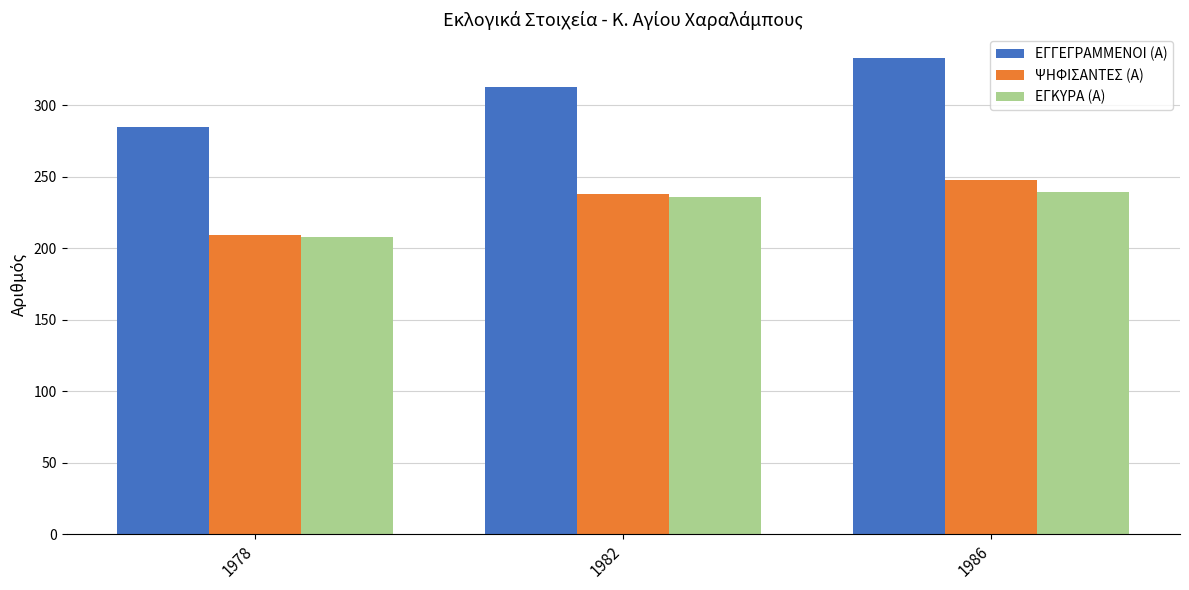

Count the number of data series in this chart.

3